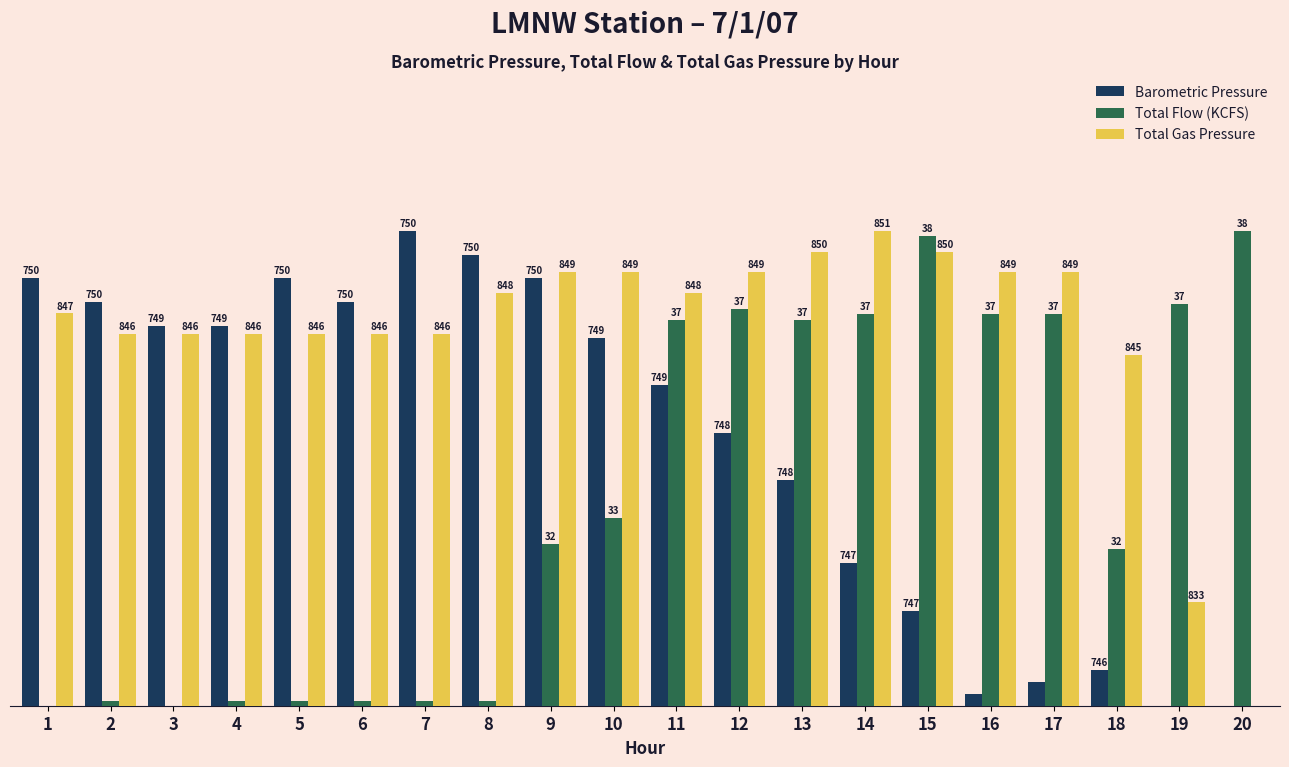

What are all the series names shown in the legend?

Barometric Pressure, Total Flow (KCFS), Total Gas Pressure